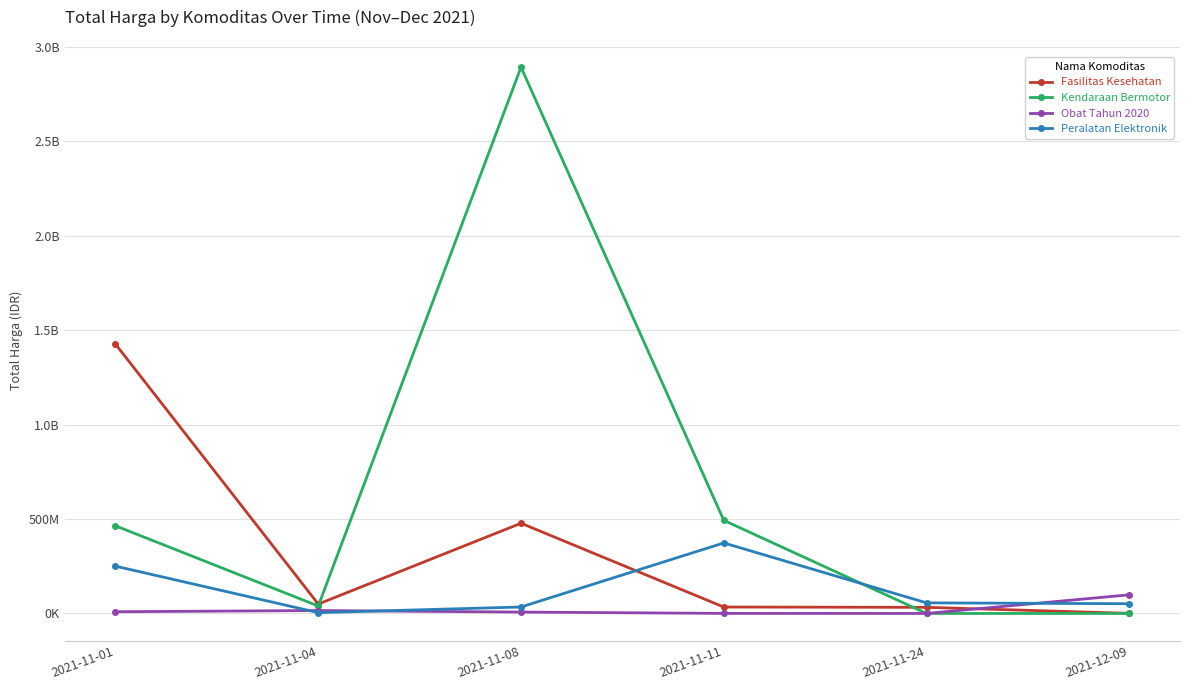

Which category has the lowest value across all series?

2021-11-24